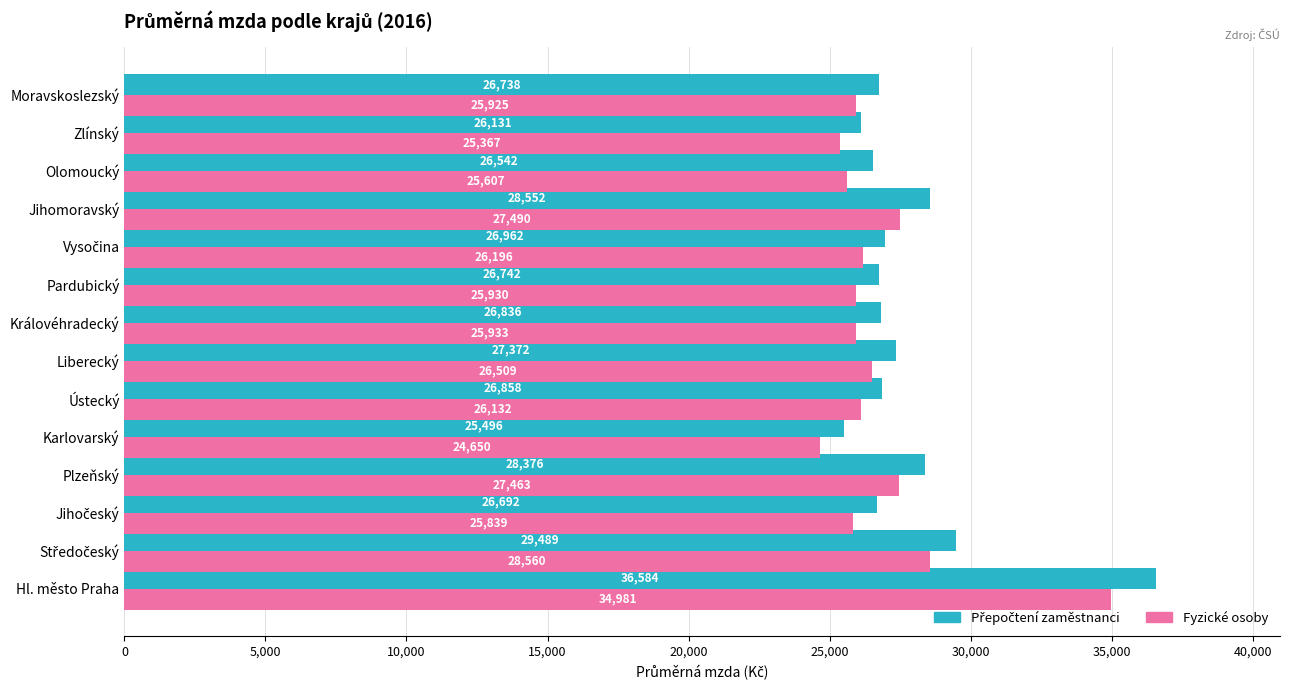

At which category is the sum across all series the highest?

Hl. město Praha